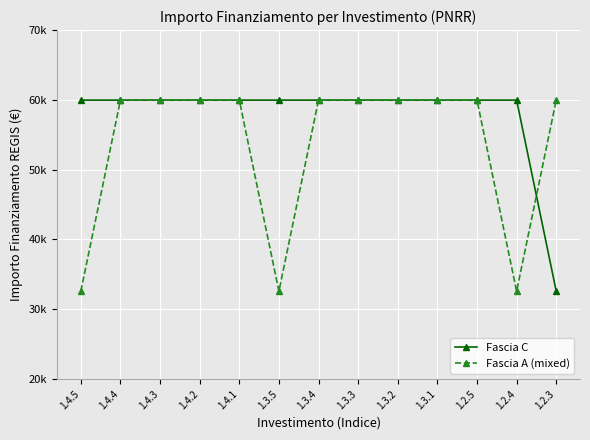

What position from the right is 1.4.2?

10